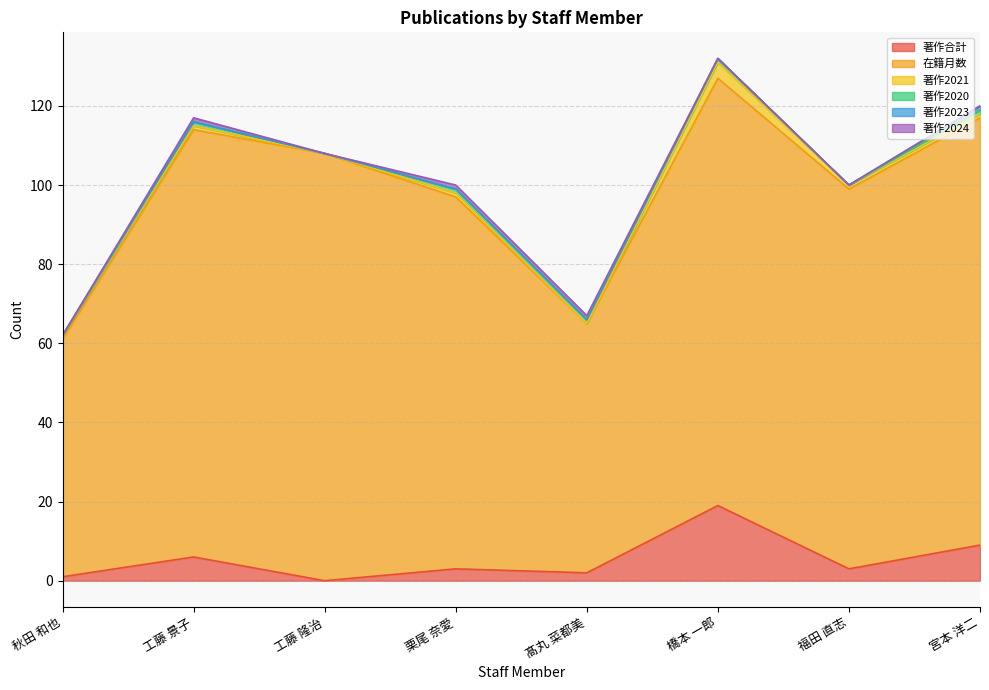

True or false: 著作2020 and 在籍月数 cross at least once.

False